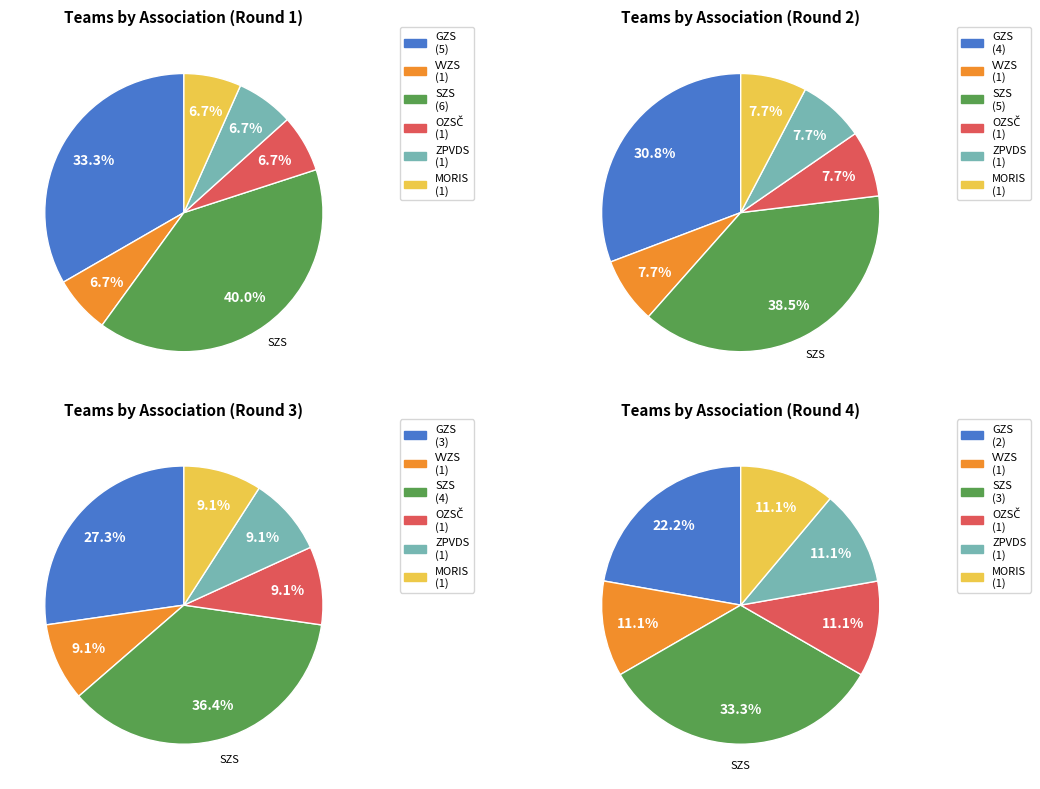

Which category has the biggest portion of the pie?

SZS